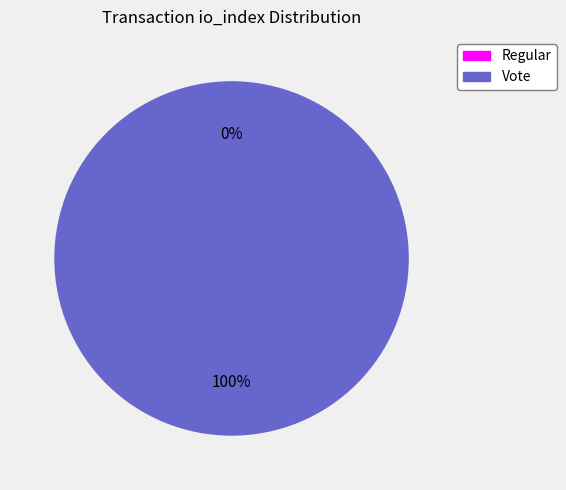

How many segments does this pie chart have?

2